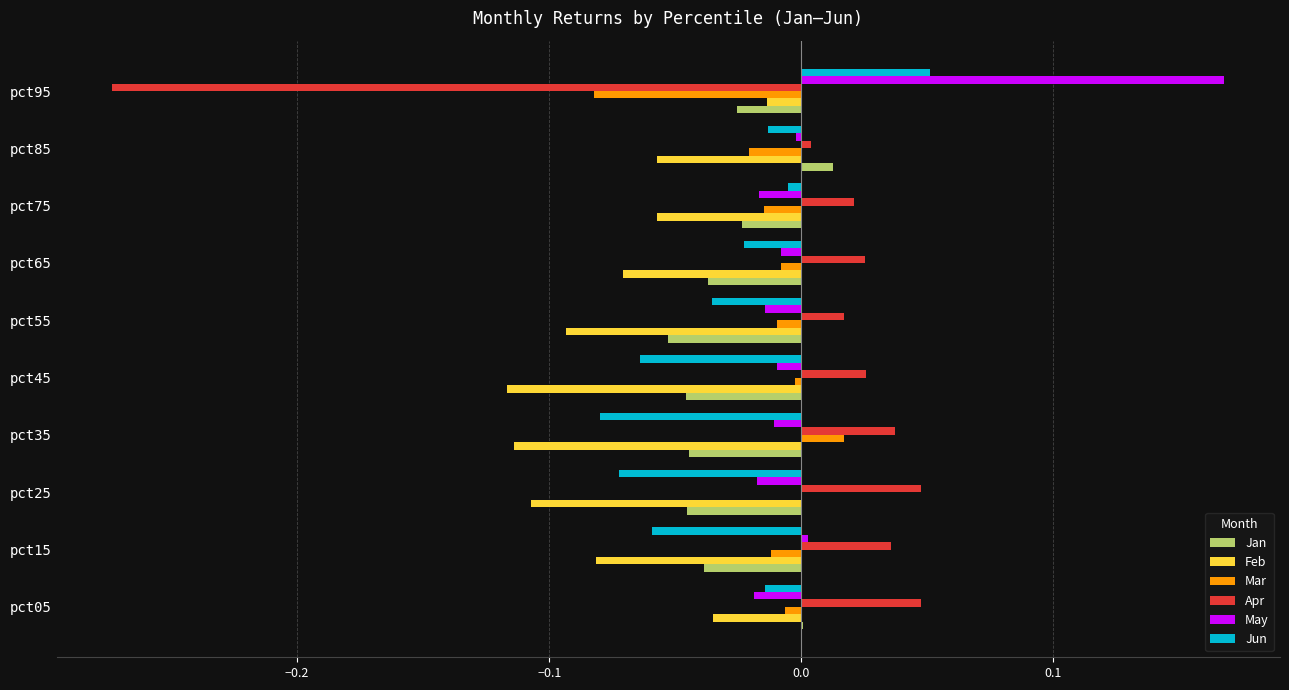

Is the value of Apr at pct35 greater than the value of May at pct95?

No